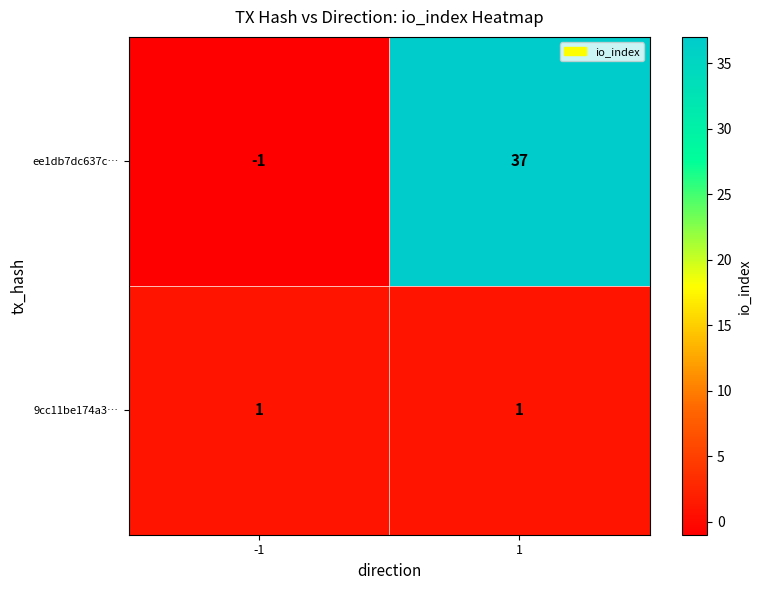

Which series changed the most between -1 and 1?

ee1db7dc637c…